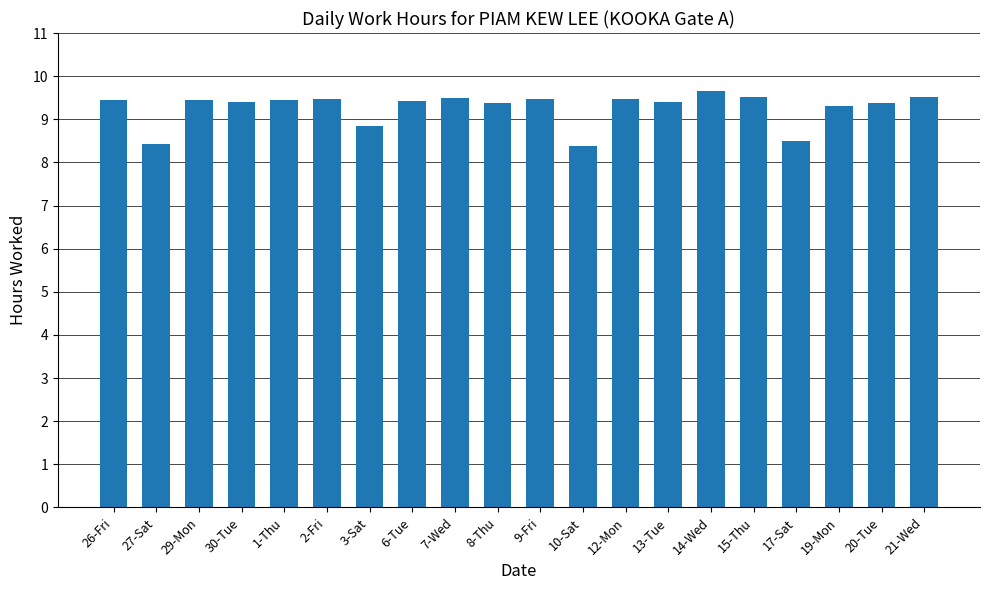

The value at 19-Mon is 5.9. True or false?

False